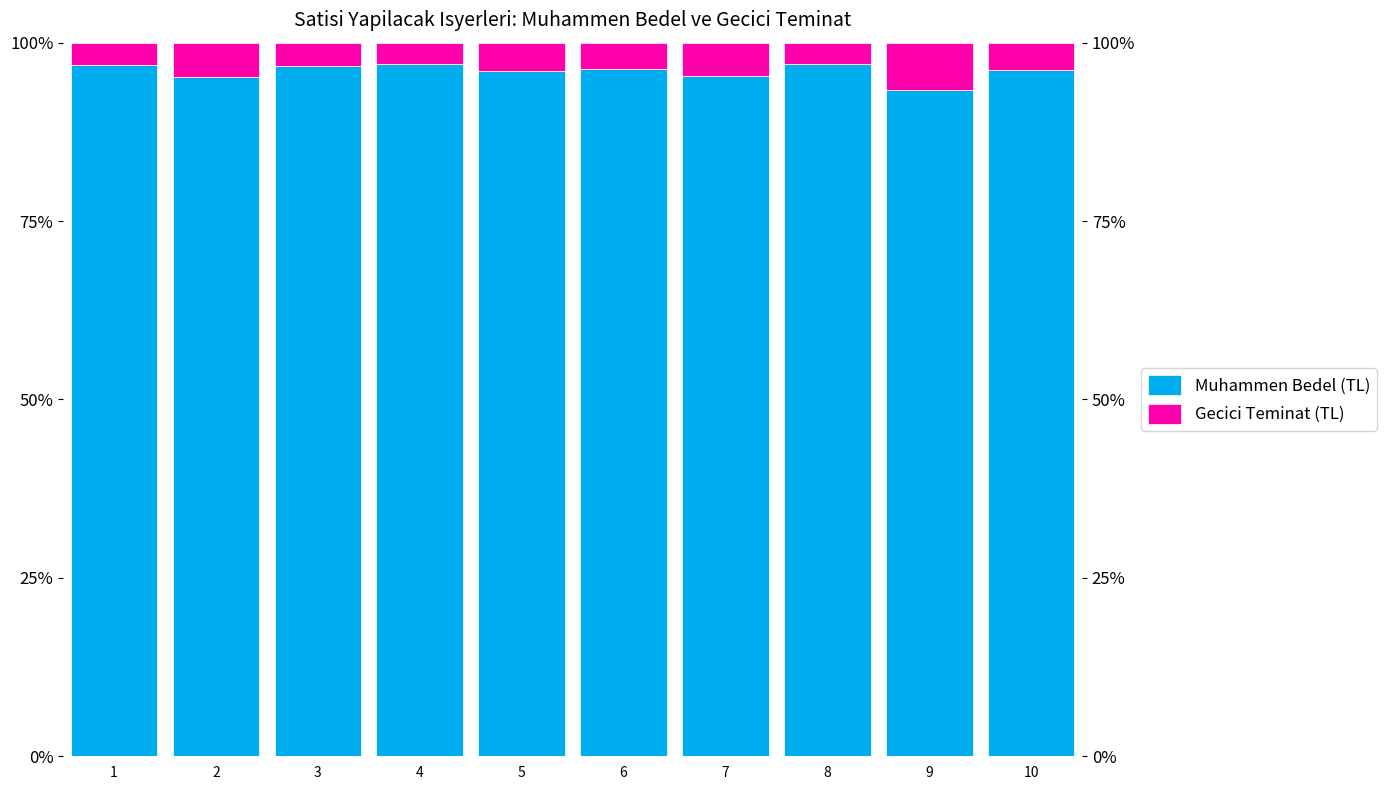

Rank the series by their maximum value, from lowest to highest.

Gecici Teminat (TL), Muhammen Bedel (TL)